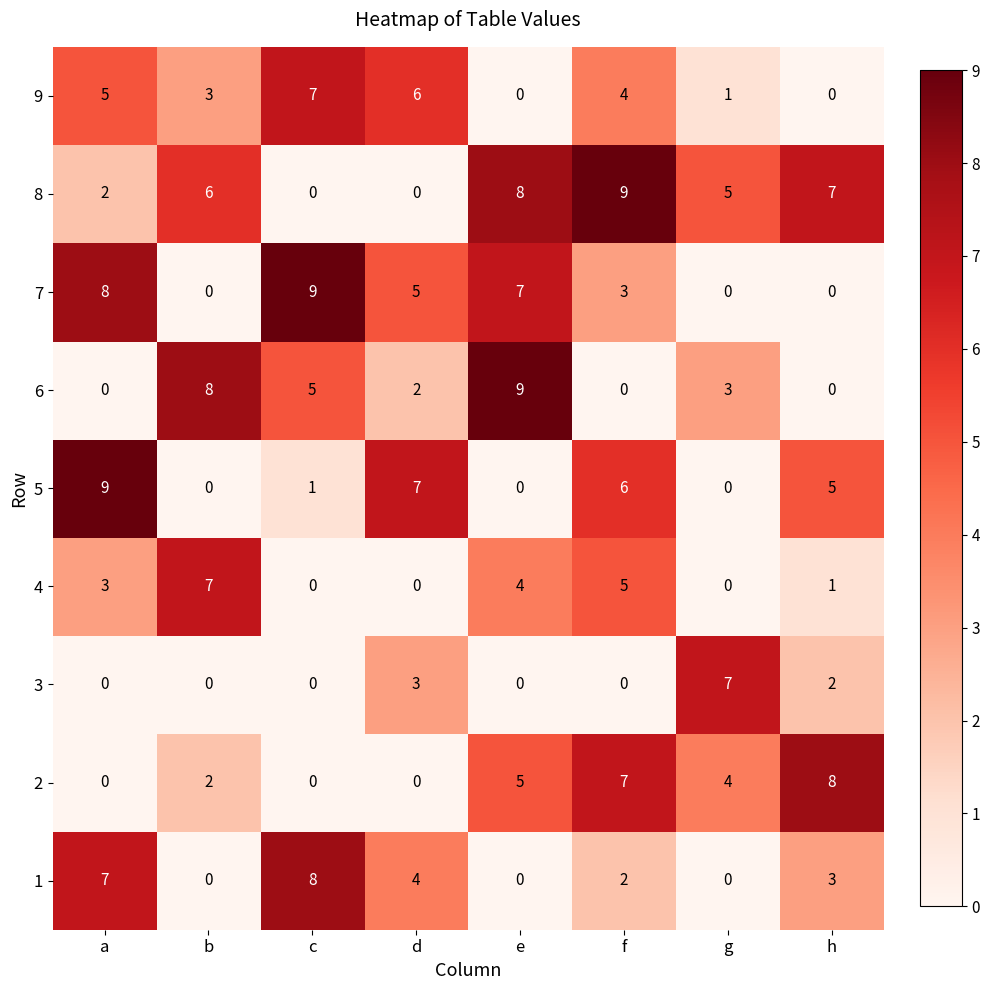

Count the 1 values in the range 0 to 7.

7